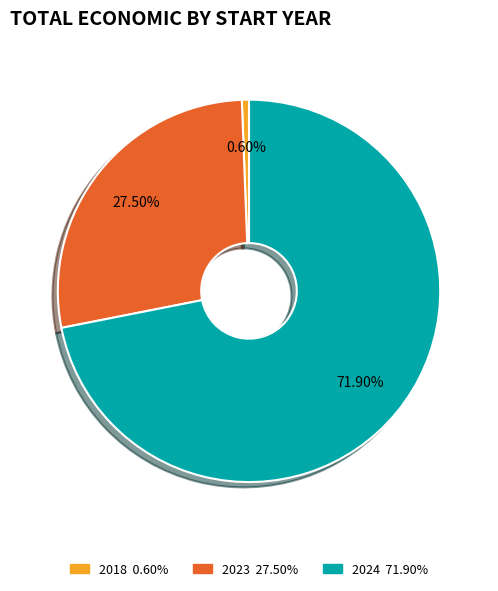

Is there any slice that represents more than half of the pie?

Yes